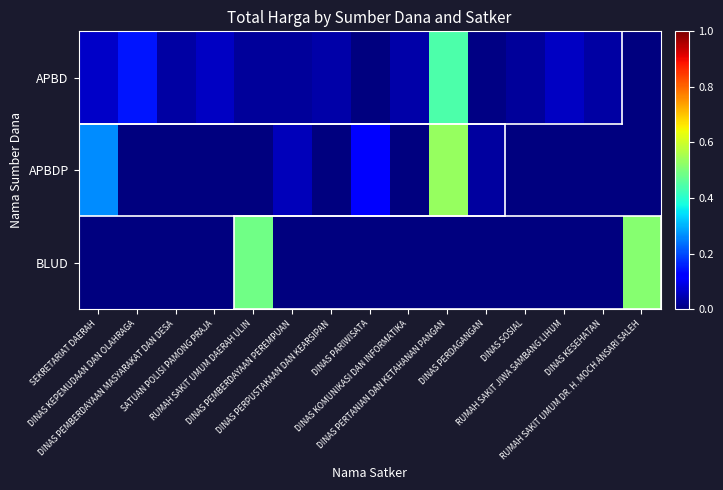

Which has a higher value, DINAS KEPEMUDAAN DAN OLAHRAGA or DINAS PEMBERDAYAAN MASYARAKAT DAN DESA?

DINAS KEPEMUDAAN DAN OLAHRAGA